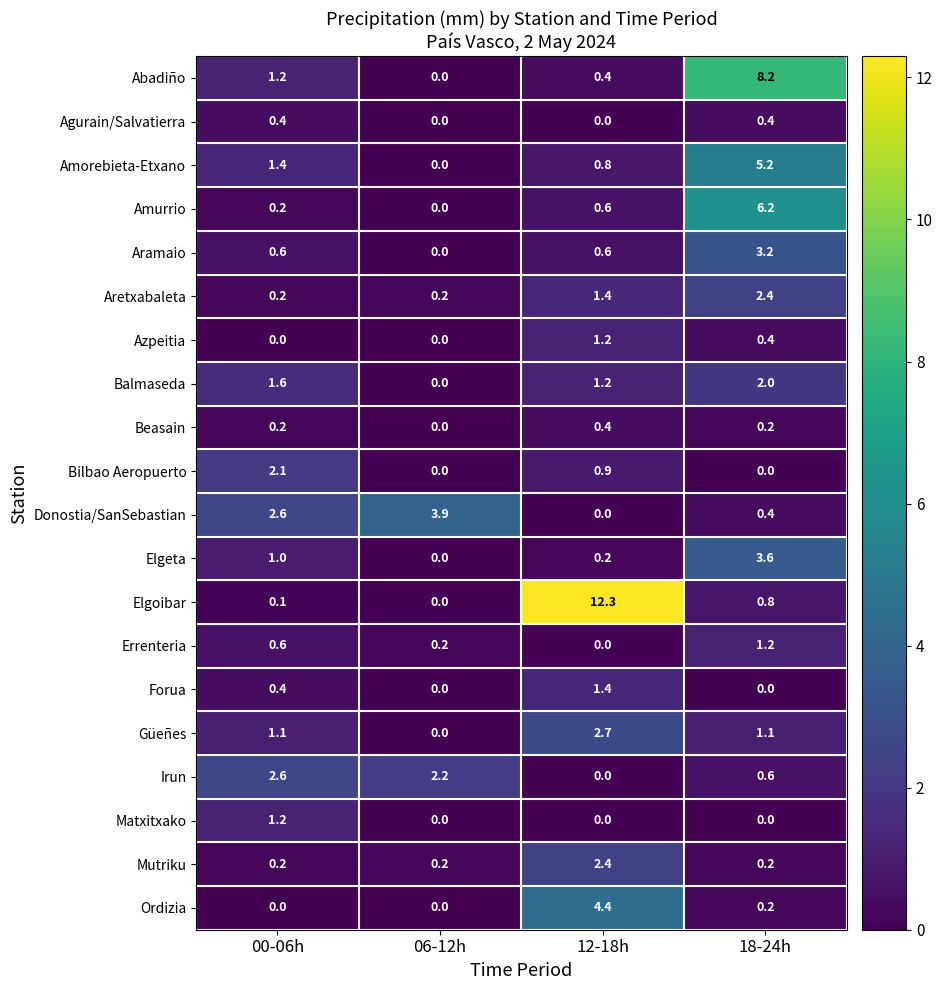

How many data points in Azpeitia are above 0?

2